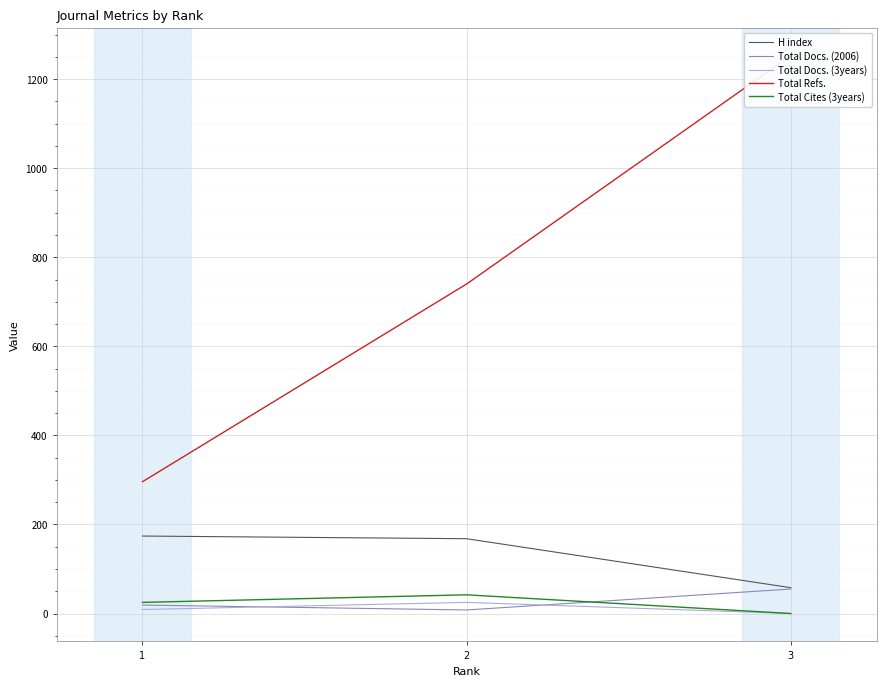

How many values in the Total Refs. series exceed 740?

1